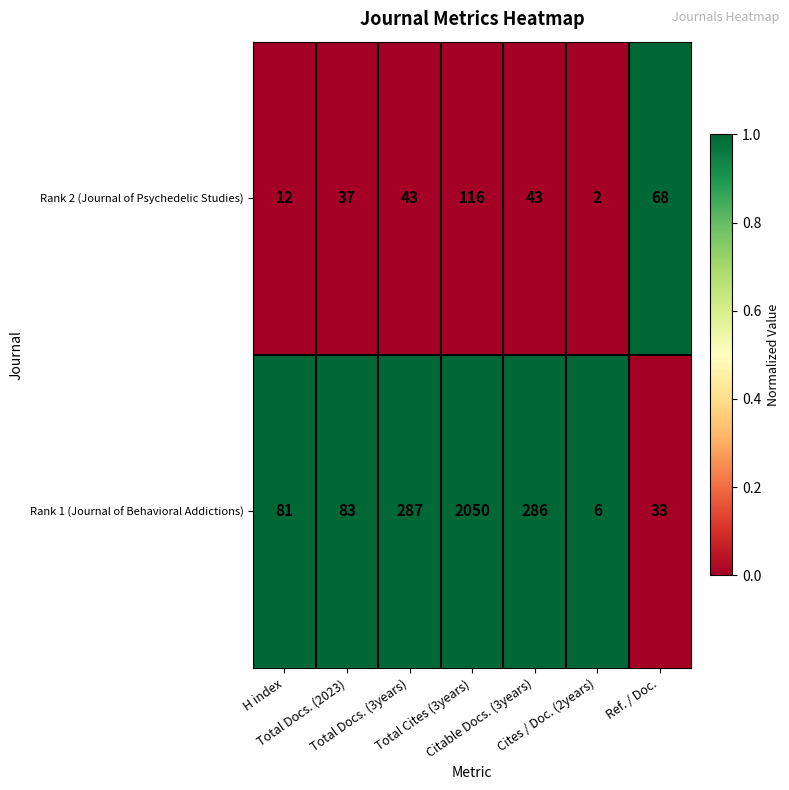

What is the greatest value displayed?

2050